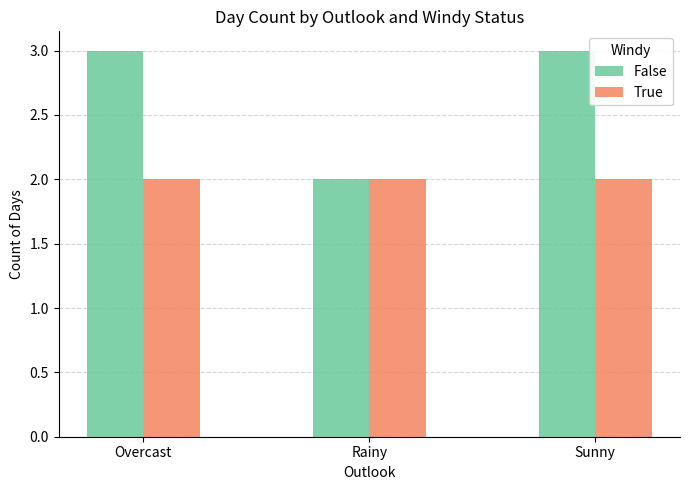

At Overcast, list the series in order from largest to smallest.

False, True